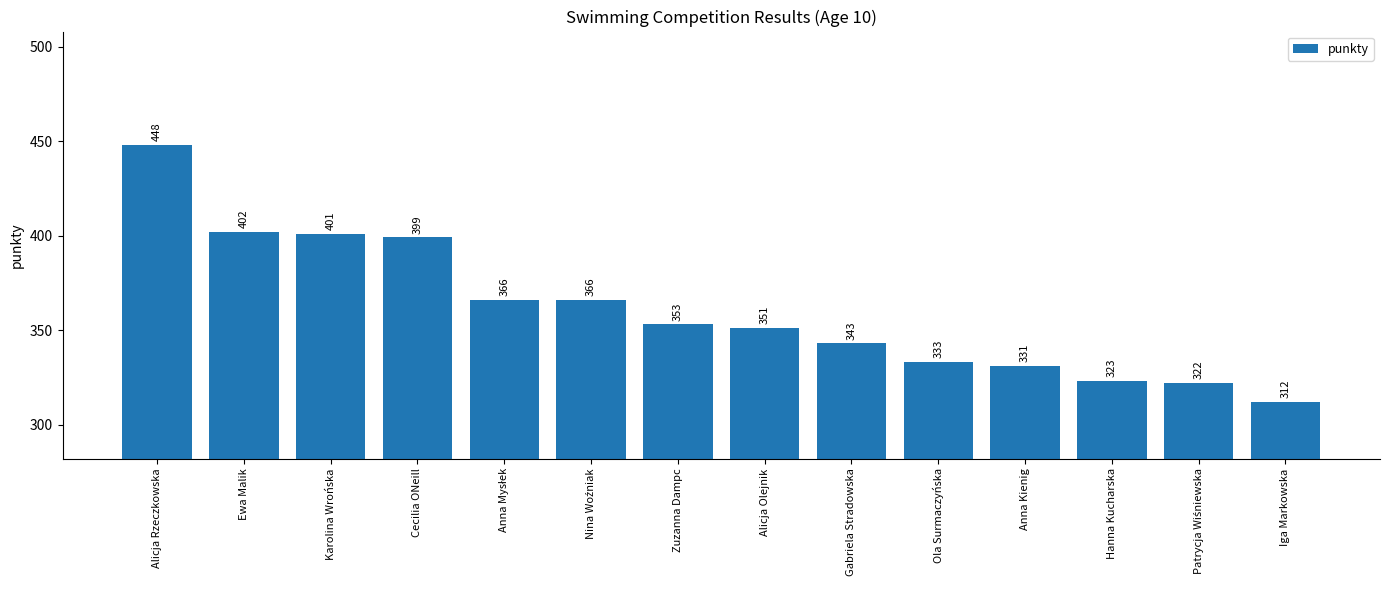

The chart shows a value of 533 at Ewa Malik. True or false?

False